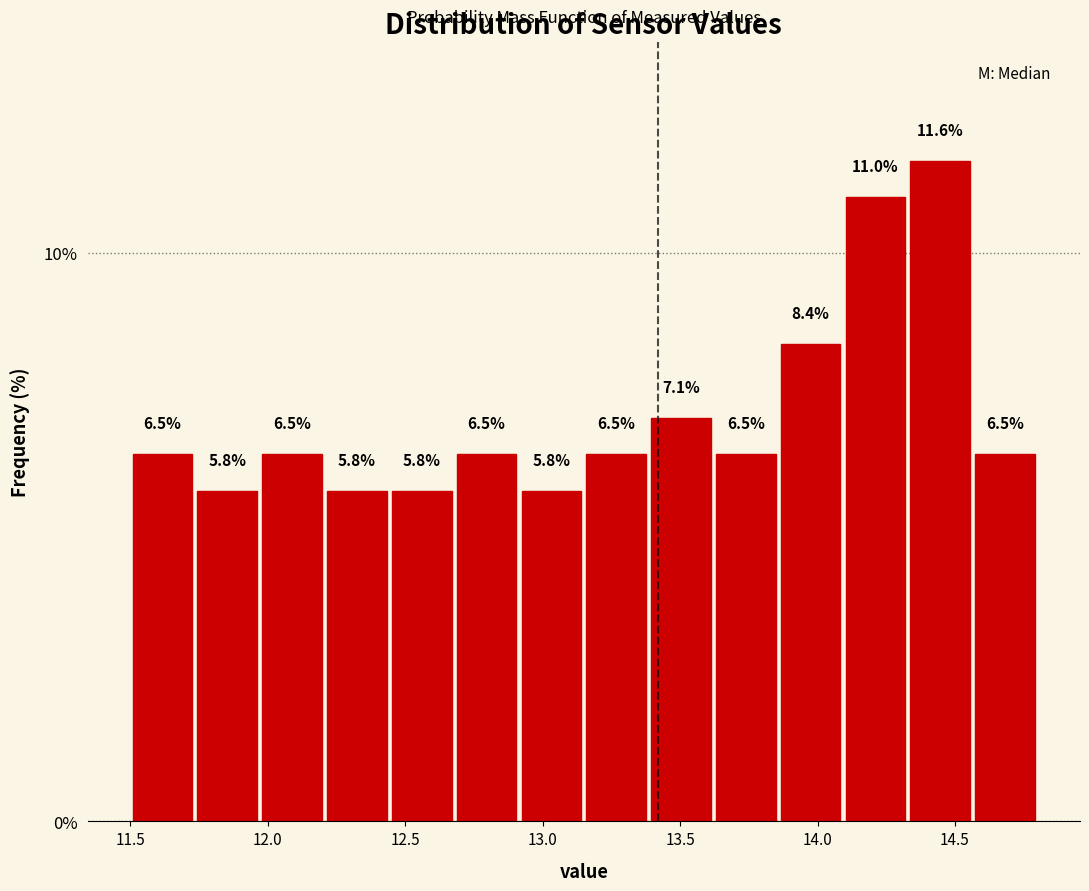

Which range on the x-axis has the tallest bar?

14.35 to 14.55